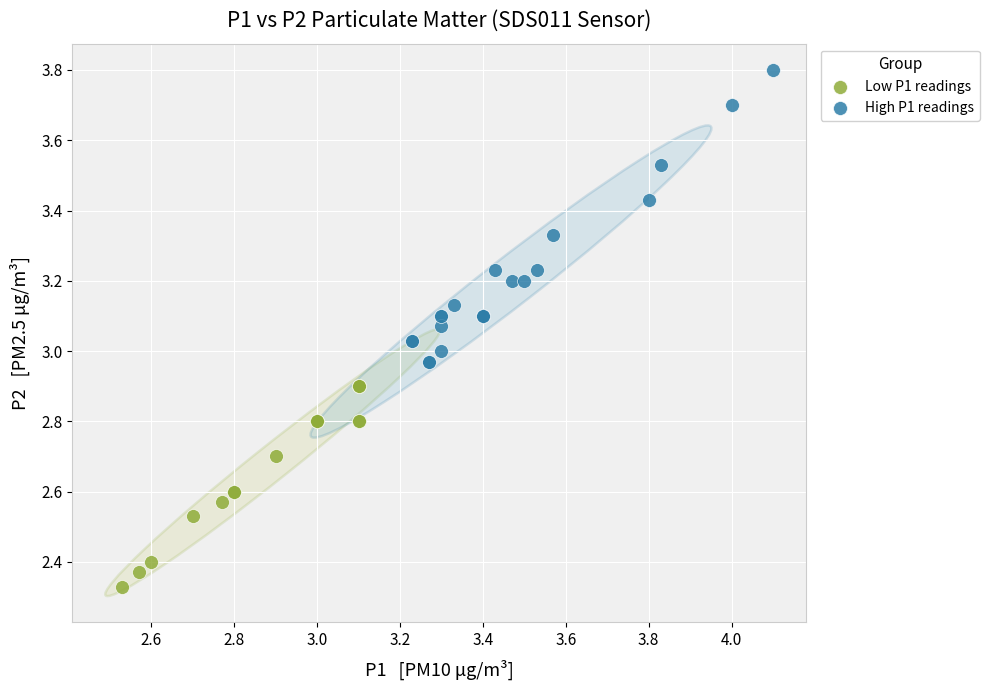

Which series reaches the maximum Y coordinate?

High P1 readings